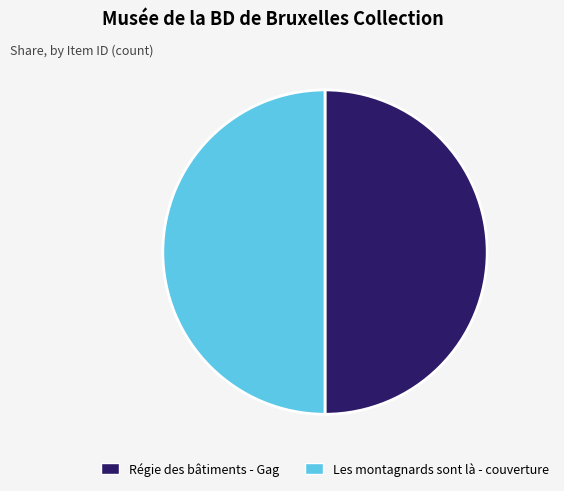

What is the ratio of the value at Les montagnards sont là - couverture to the value at Régie des bâtiments - Gag?

1.0